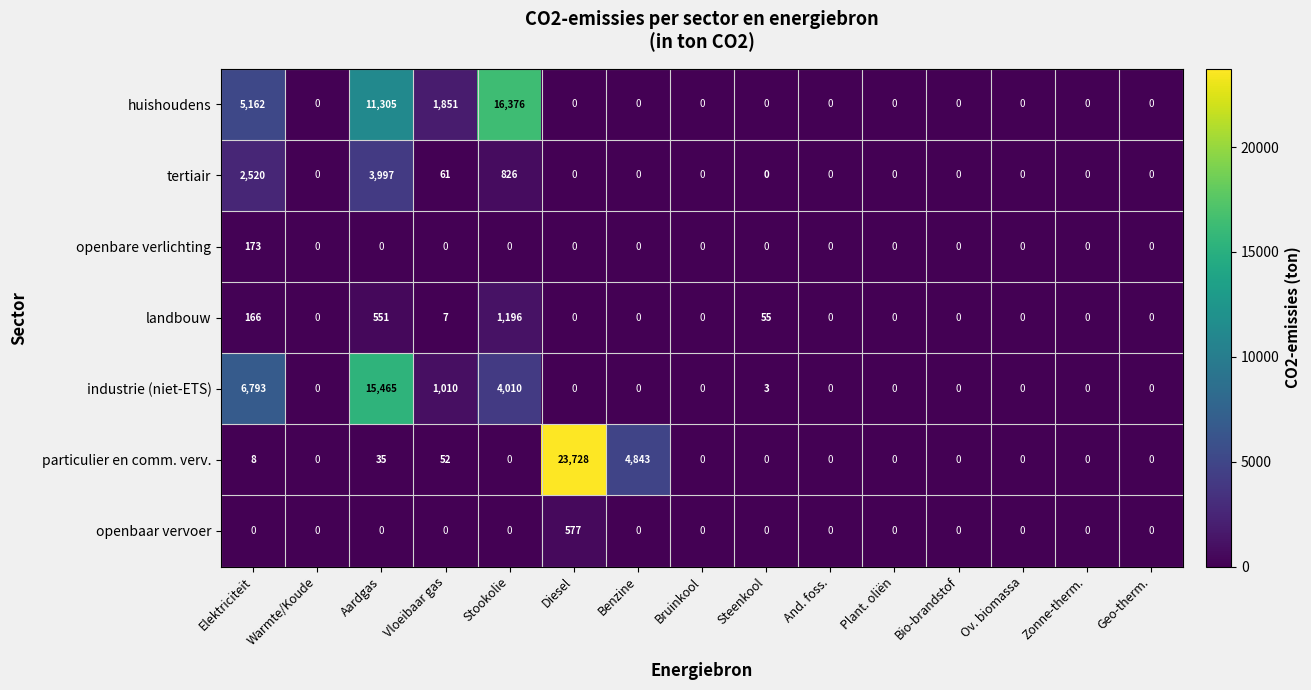

Is it true that openbaar vervoer equals 0 at Zonne-therm.?

True